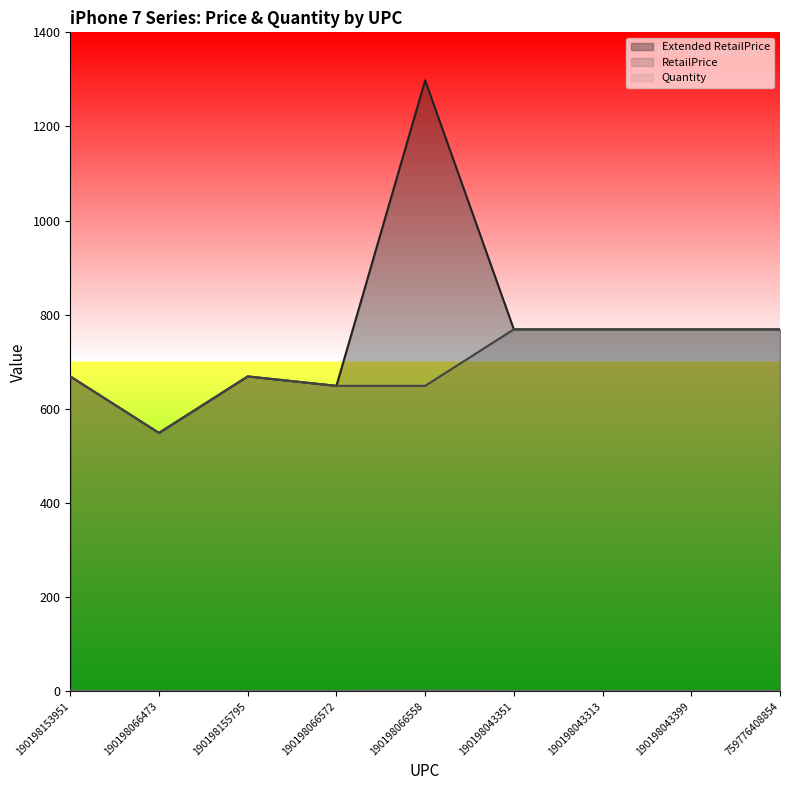

Rank the series at 190198066473 from lowest to highest value.

Quantity, Extended RetailPrice, RetailPrice